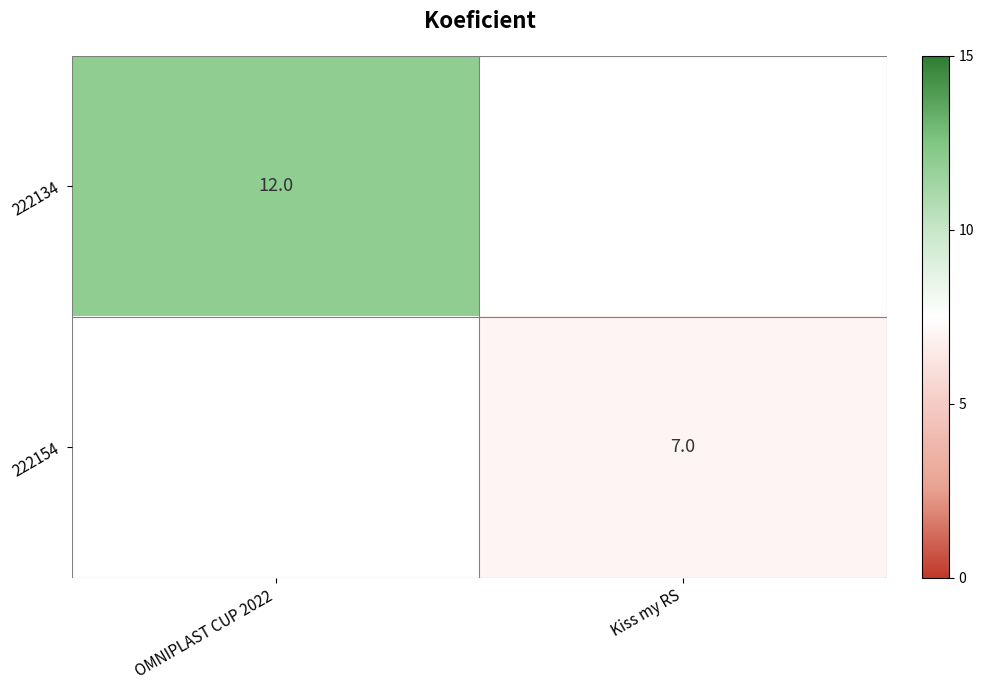

True or false: 222154 has a value of 12 at Kiss my RS.

False